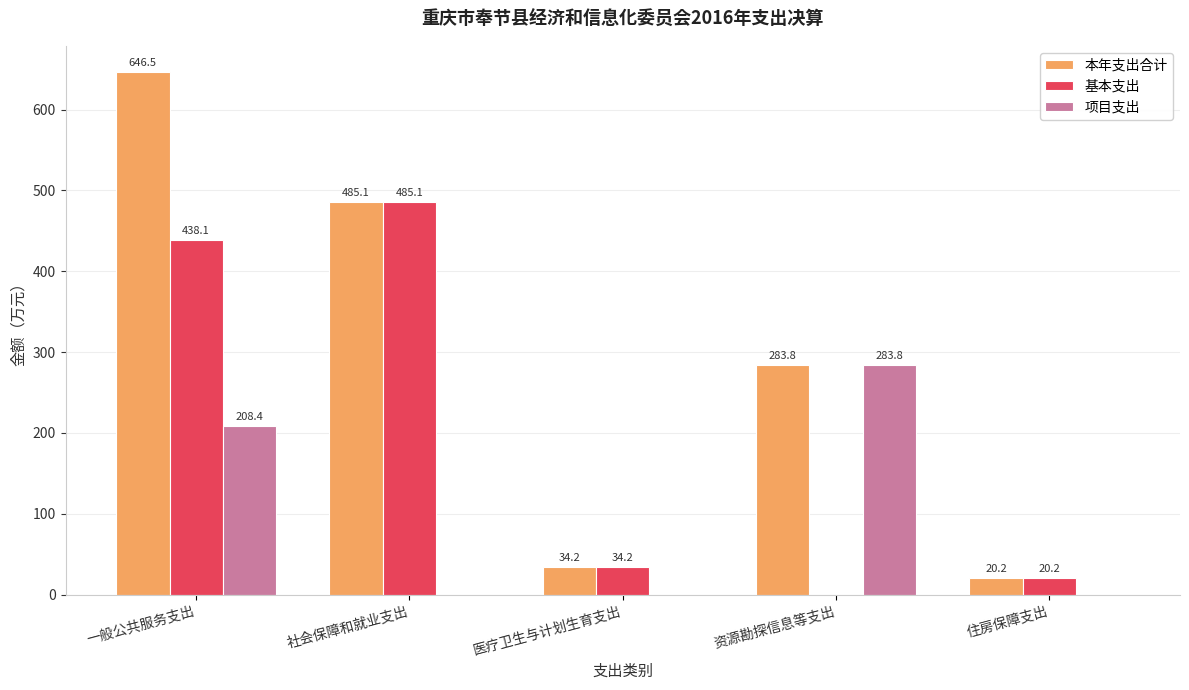

How many categories are shown in the chart?

5